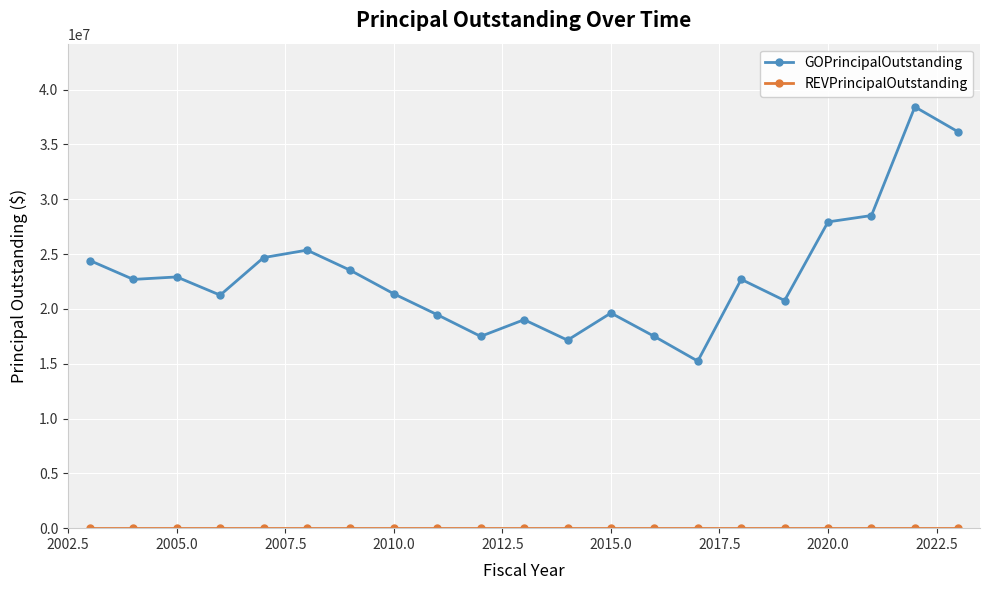

True or false: GOPrincipalOutstanding has more than 2 interior local peaks.

True